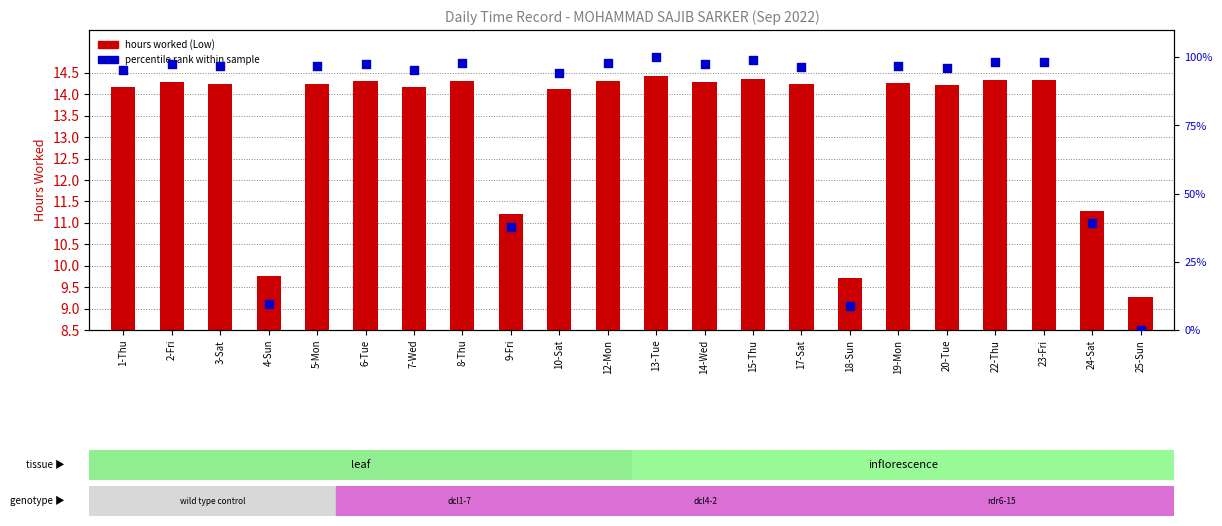

At how many categories does at least one series exceed 7?

22